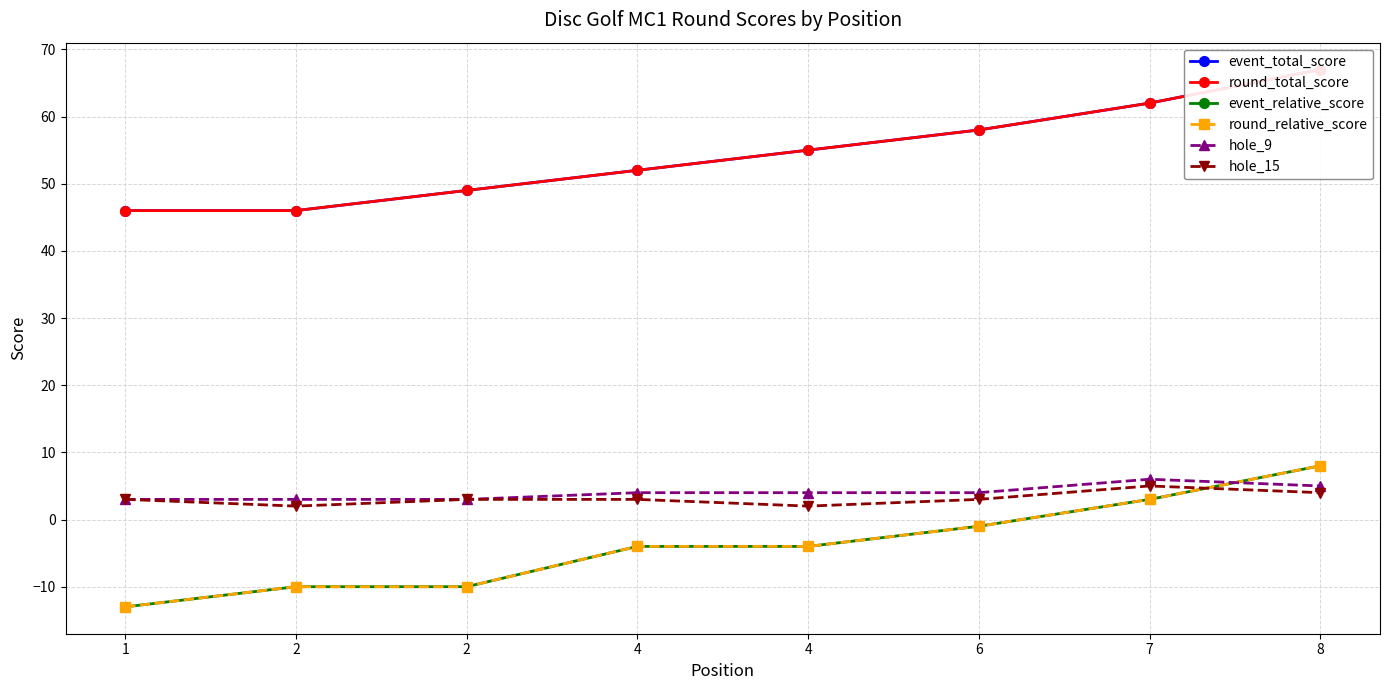

What are all the series names shown in the legend?

event_total_score, round_total_score, event_relative_score, round_relative_score, hole_9, hole_15